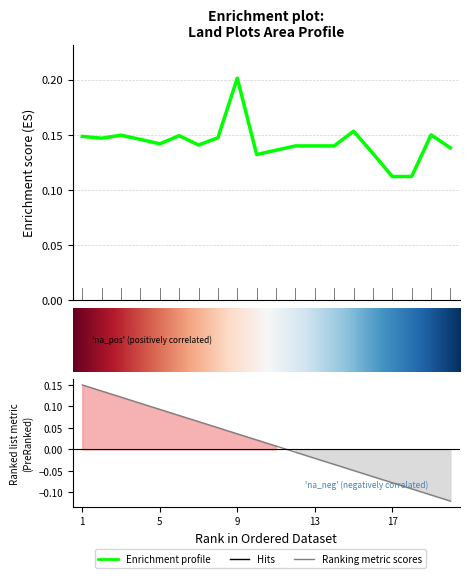

Reading left to right, transcribe all the data shown in this chart.

0.1	0.1	0.1	0.1	0.1	0.1	0.1	0.1	0.2	0.1	0.1	0.1	0.1	0.1	0.2	0.1	0.1	0.1	0.1	0.1